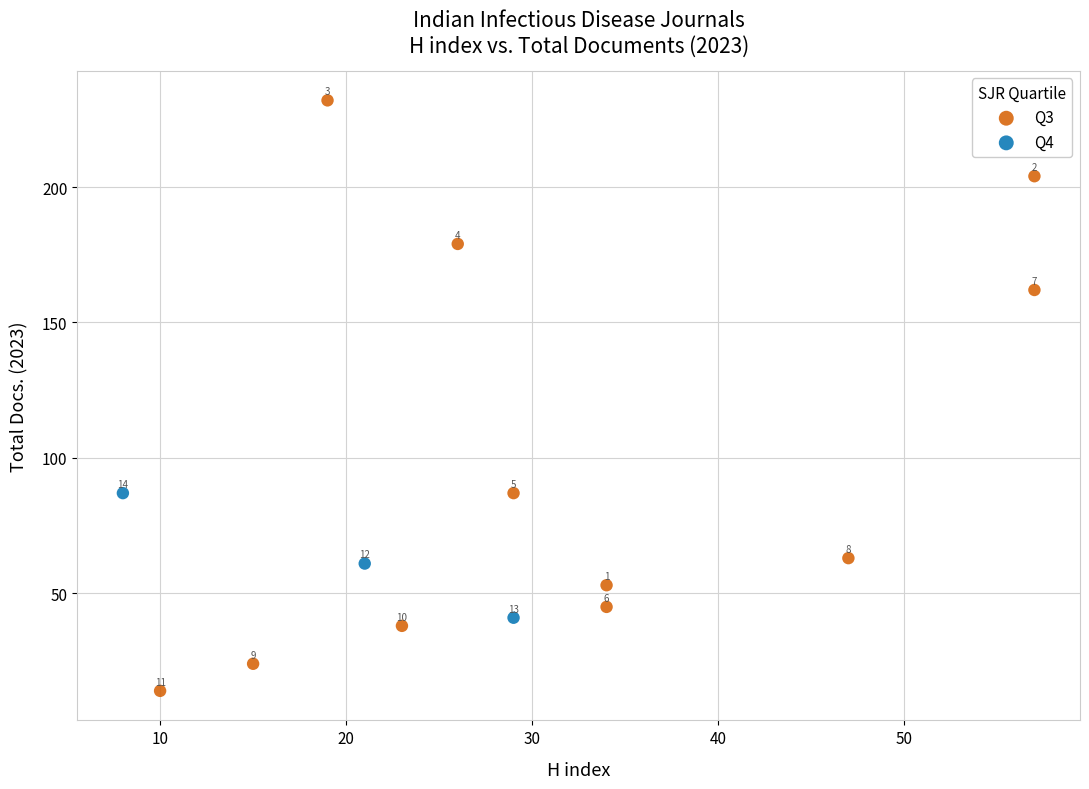

Which series reaches the maximum Y coordinate?

Q3